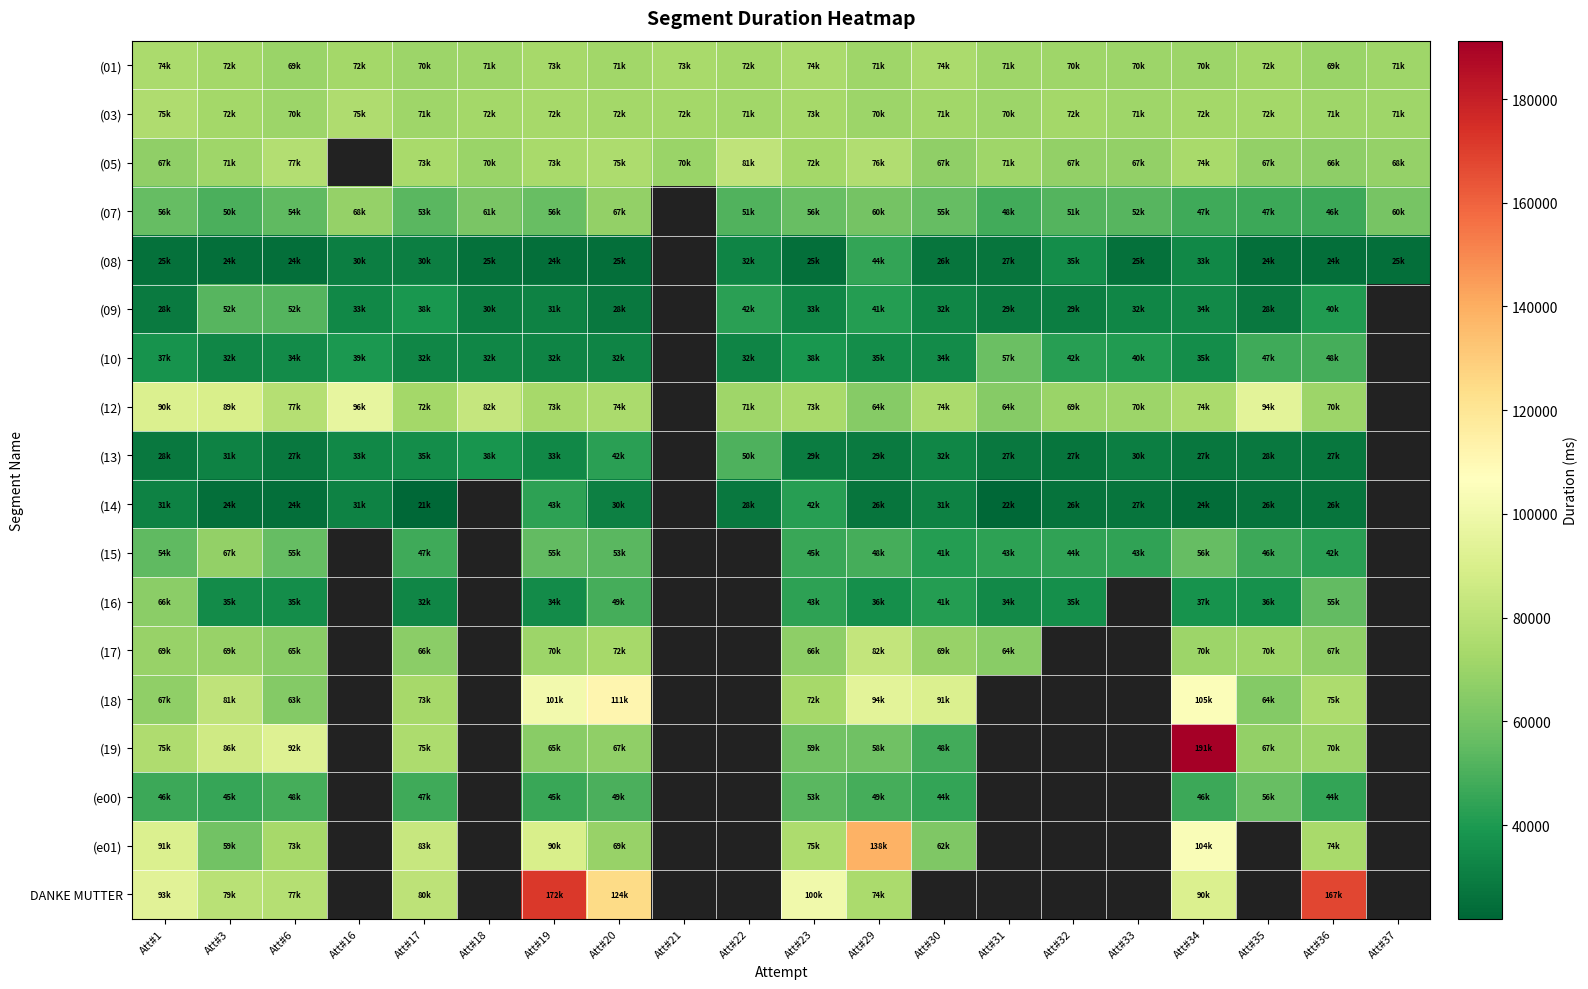

At which category does the chart reach its minimum across all series?

Att#17